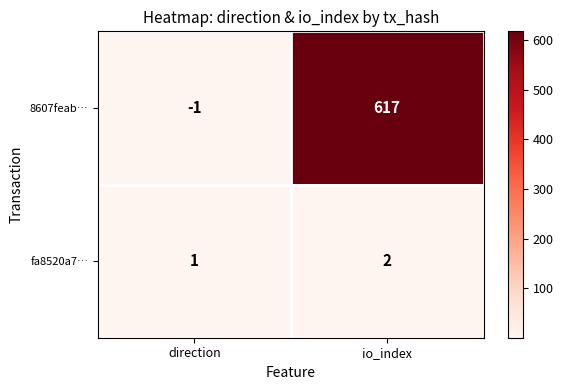

The 8607feab… series shows -1 at direction. True or false?

True